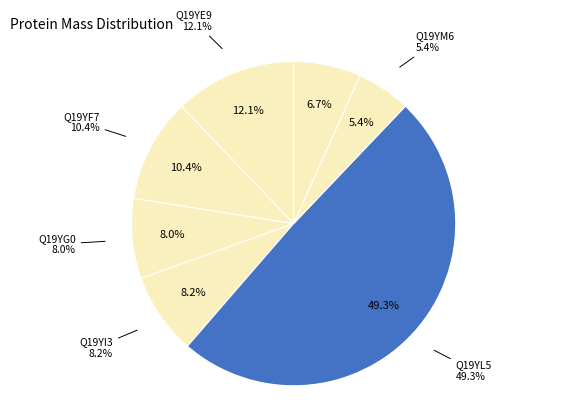

To the nearest percent, what is the average slice percentage?

14%